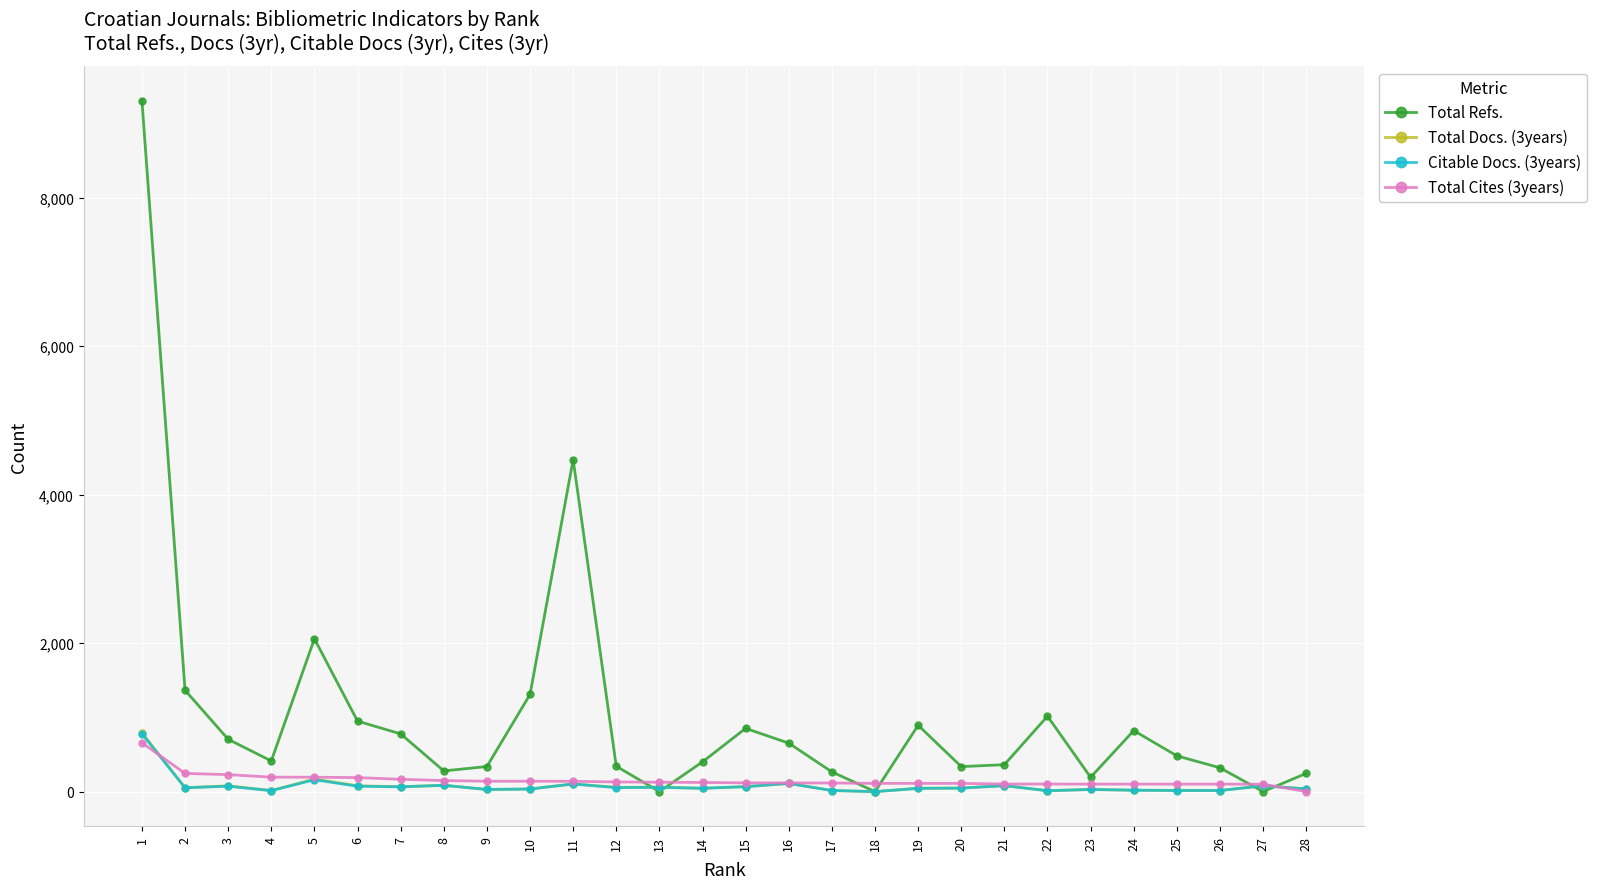

The value of Total Refs. at 16 is 653. True or false?

True